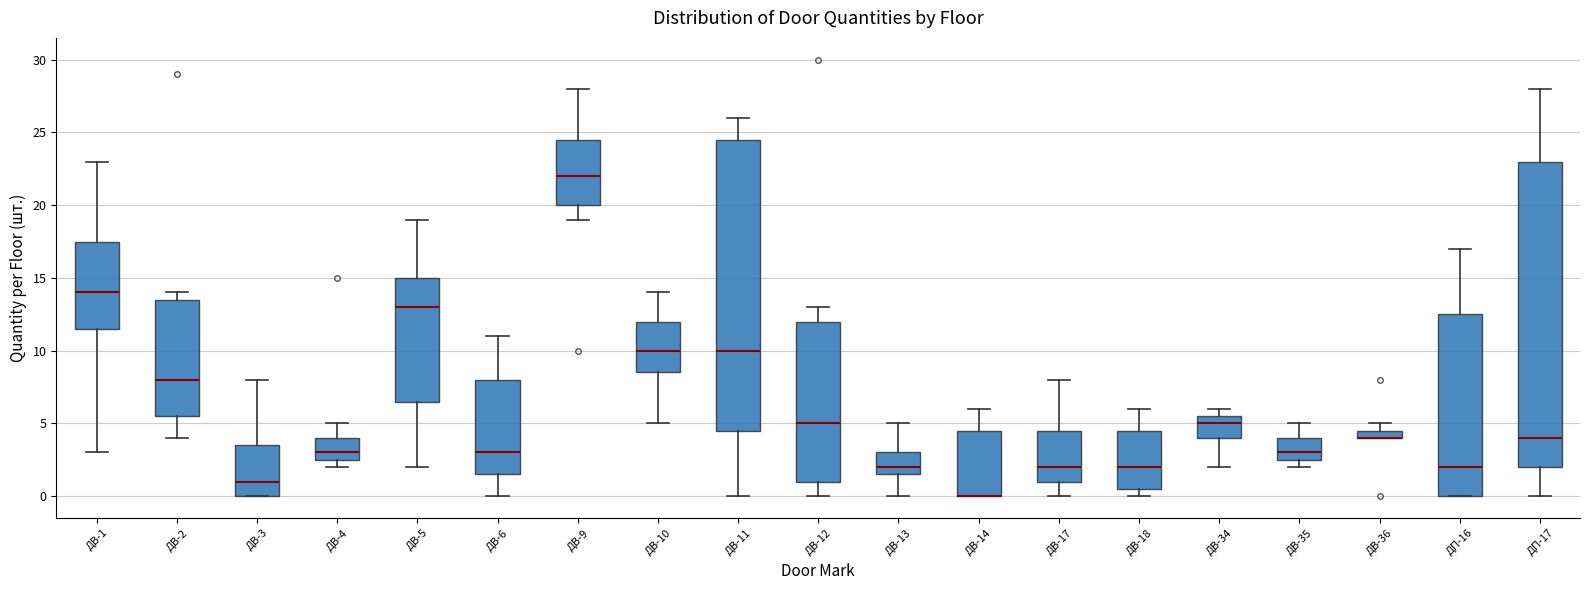

Comparing the boxes themselves (not the whiskers), which one is the tallest?

ДП-17